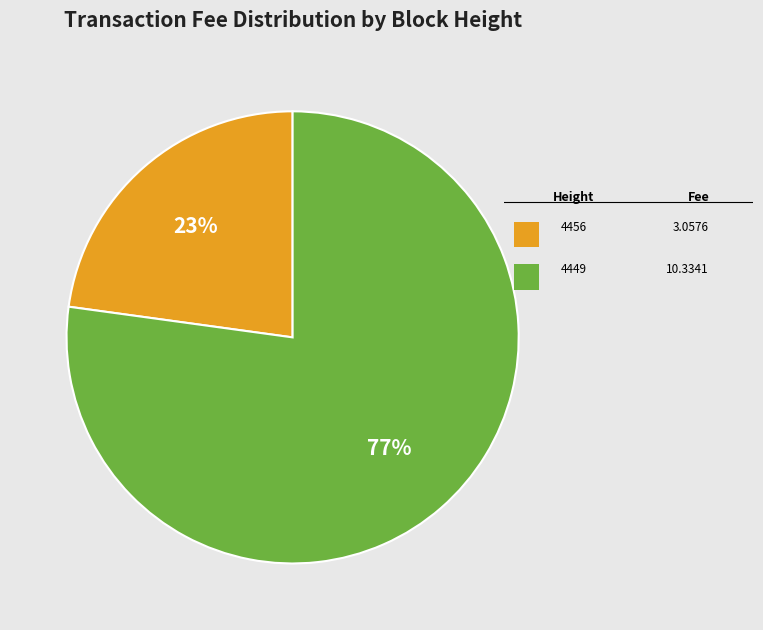

To the nearest percent, what is the difference between the largest and smallest slice percentages?

54%